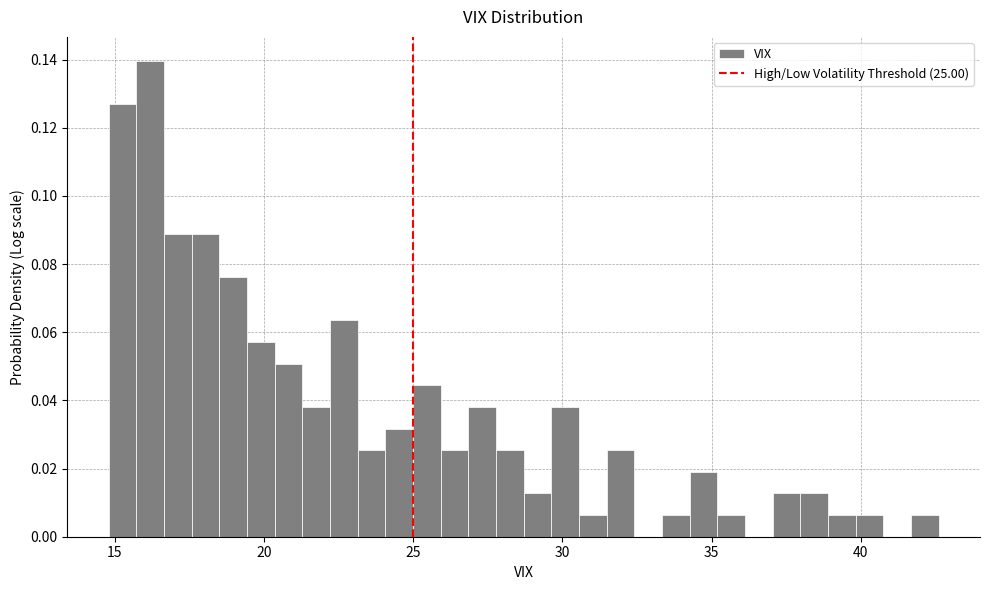

Around what value on the x-axis is the tallest bar? Give the approximate position of its centre, as read against the axis.

16.0